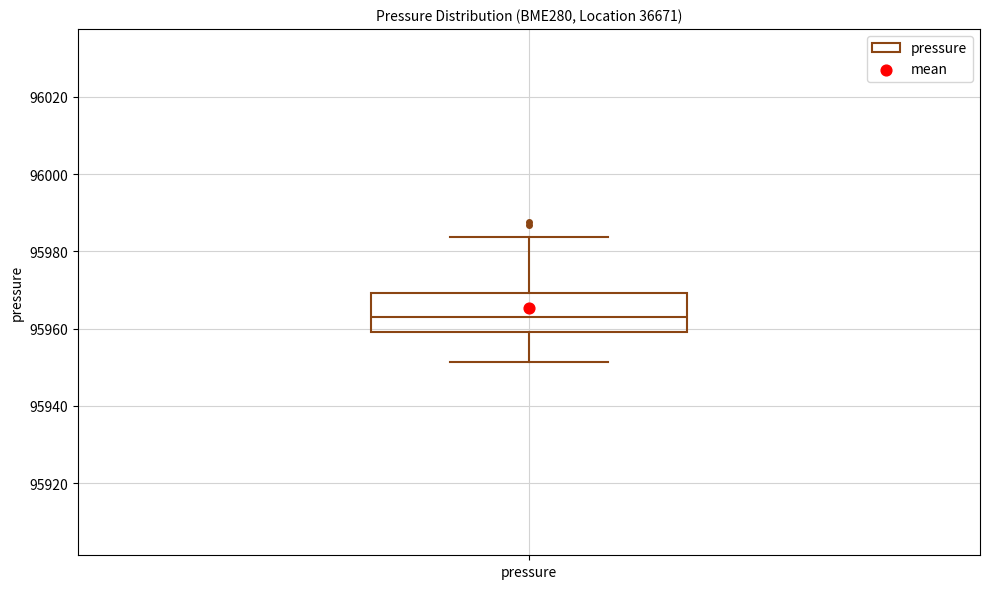

Read this box plot against the y-axis: the position of the median line, the range covered by the box, and the ends of both whiskers. The values are not printed on the chart, so give them approximately, as read against the axis.

median 95964, box 95960 to 95970, whiskers 95952 to 95984